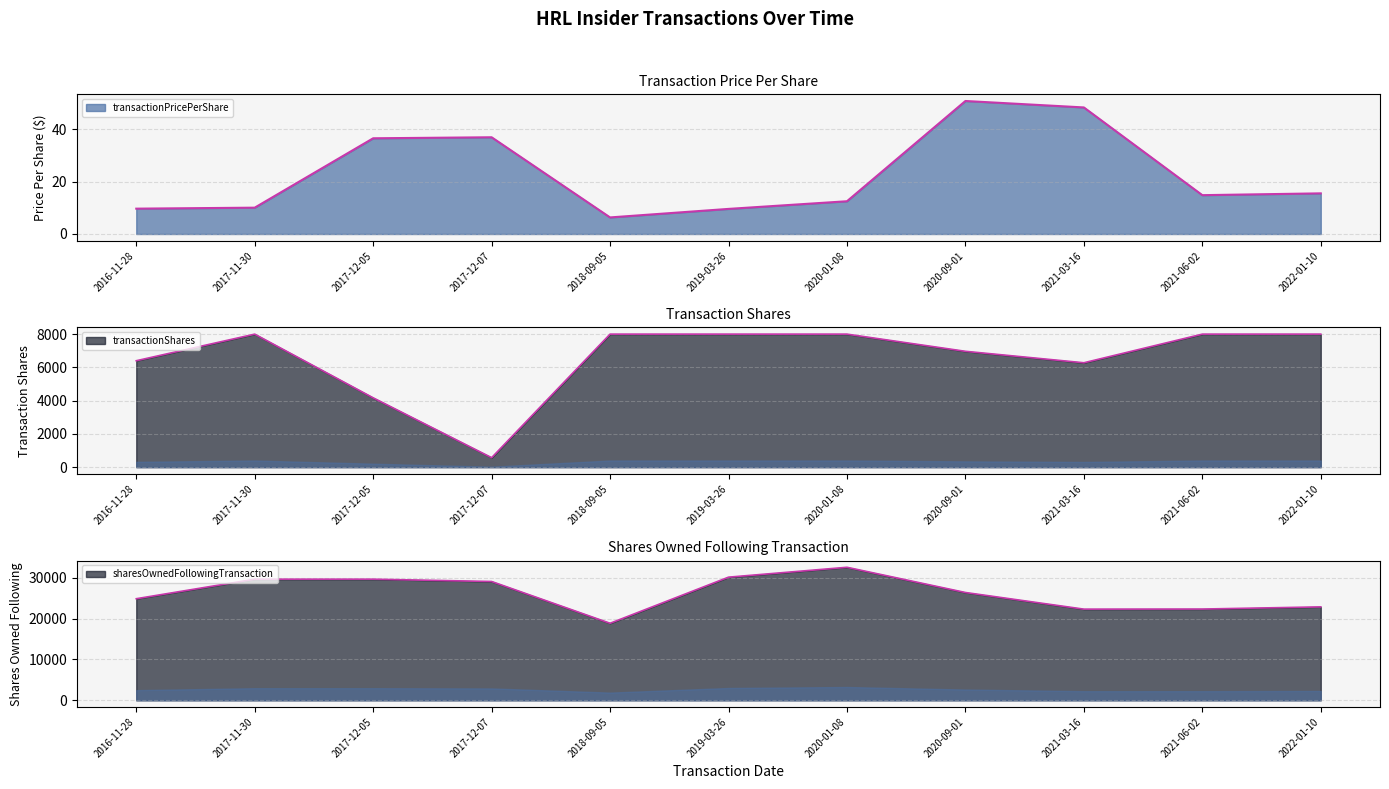

Which category has the highest value across all series?

2020-01-08